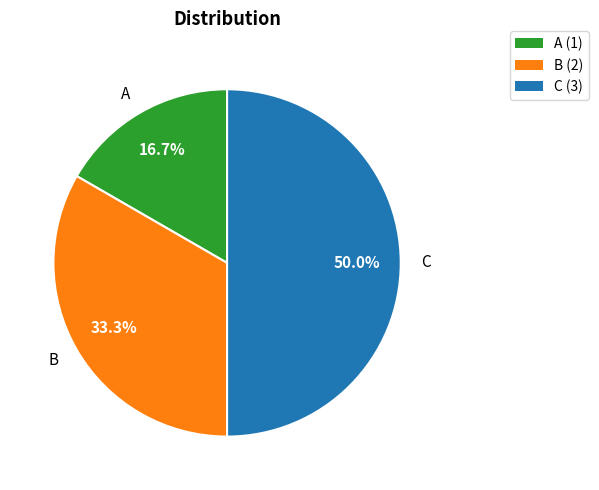

Is the sum of C and B greater than half?

Yes